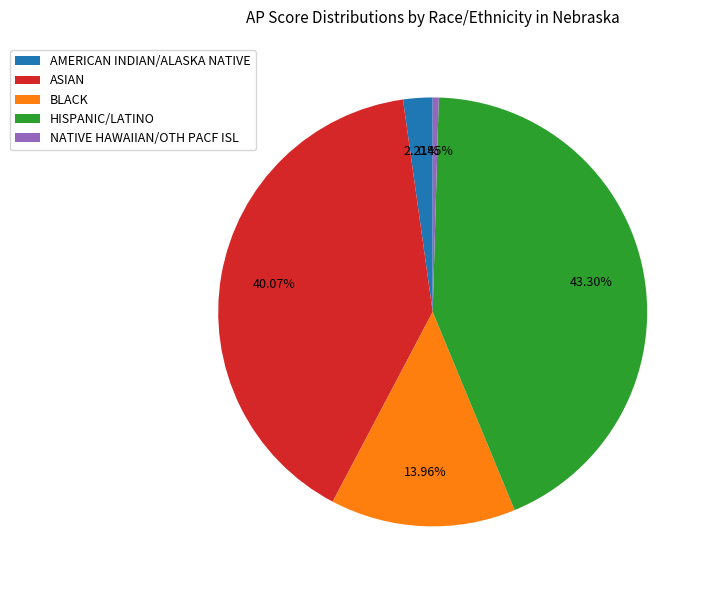

The HISPANIC/LATINO slice represents 54% of the pie. True or false?

False